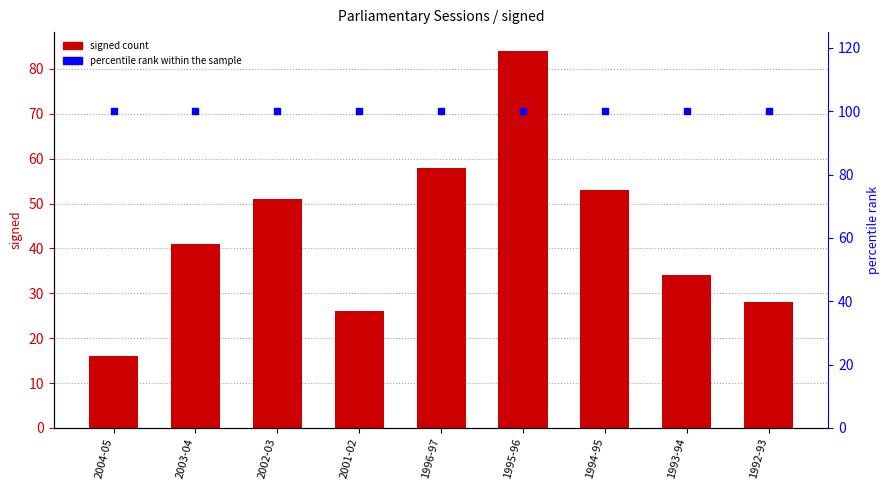

Is the value of signed at 1993-94 greater than the value of percentile rank within the sample at 1992-93?

No